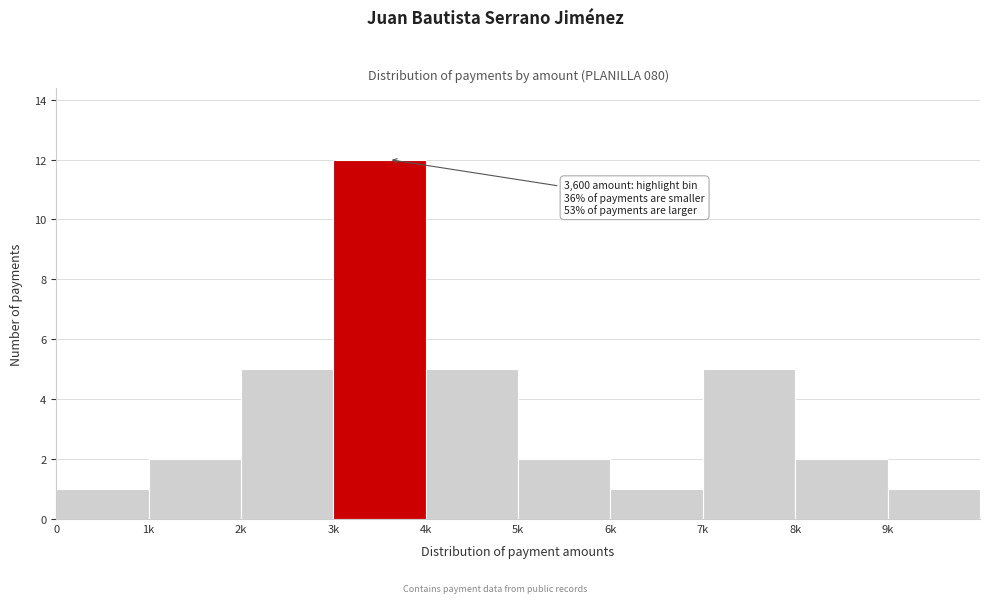

Reading left to right, list all the values displayed in this chart.

1	2	5	12	5	2	1	5	2	1